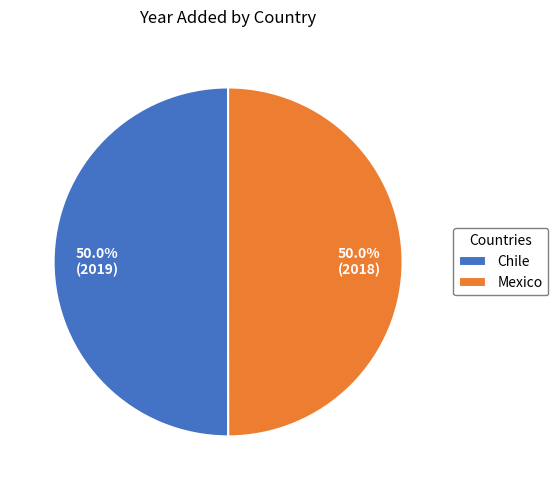

What percentage is NOT represented by Chile?

50.0%